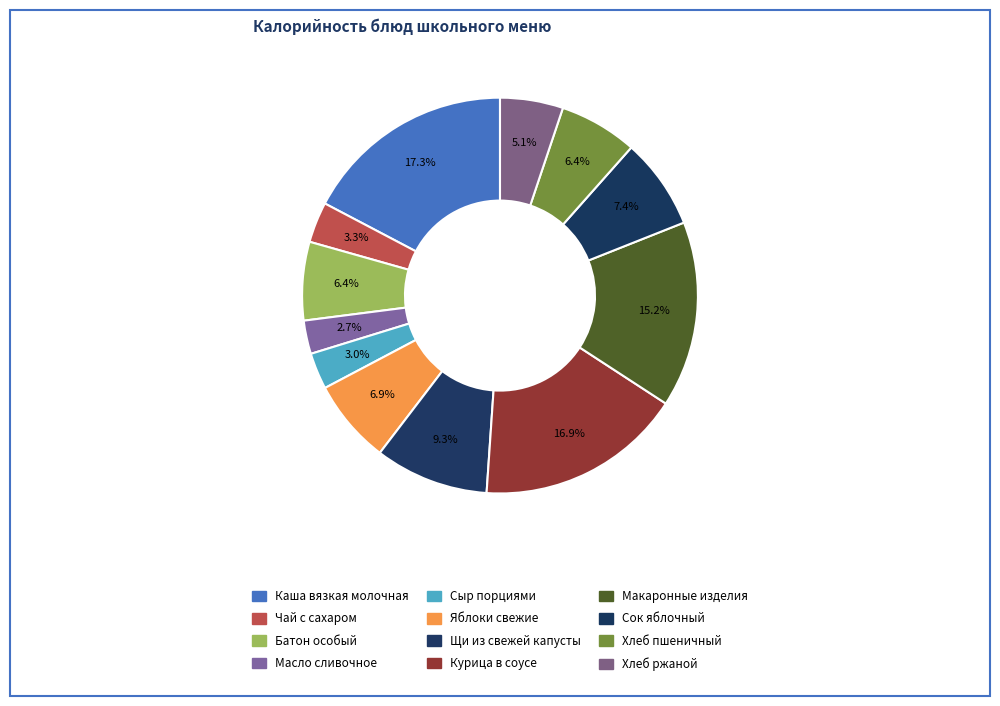

Count the number of slices in the pie.

12